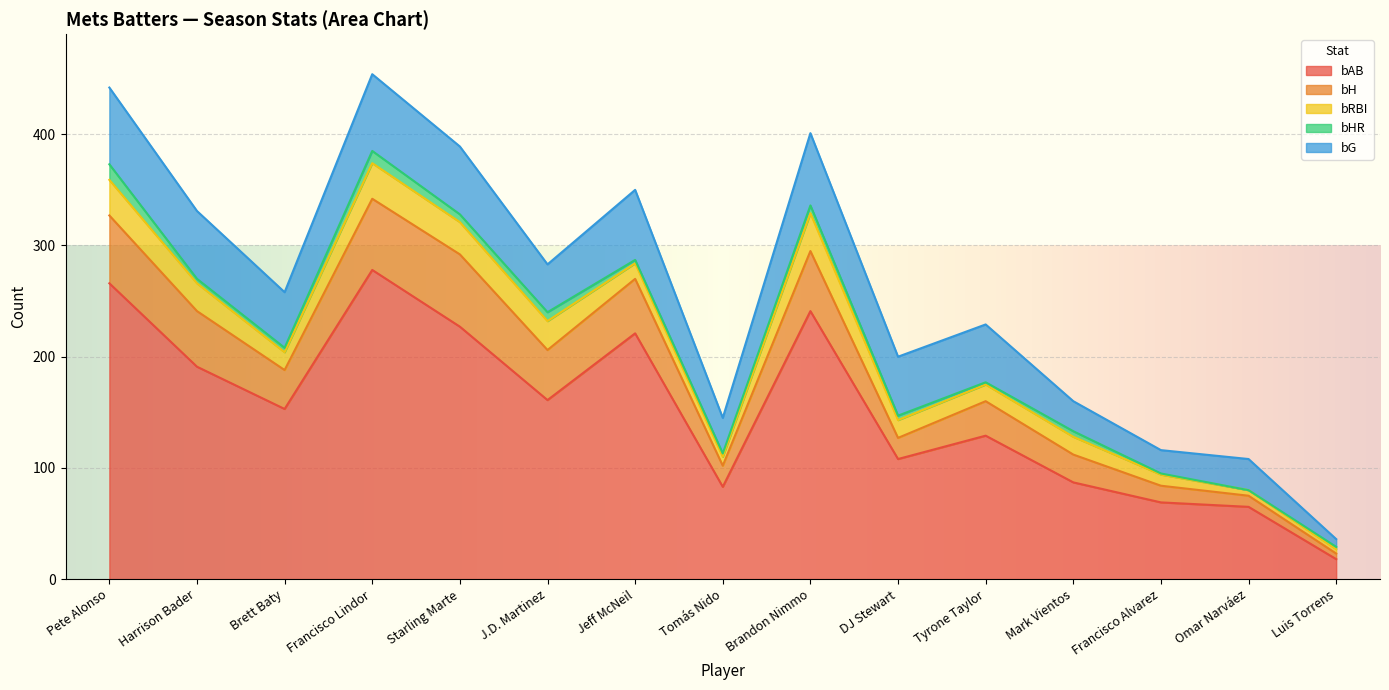

How many lines are shown in the chart?

5